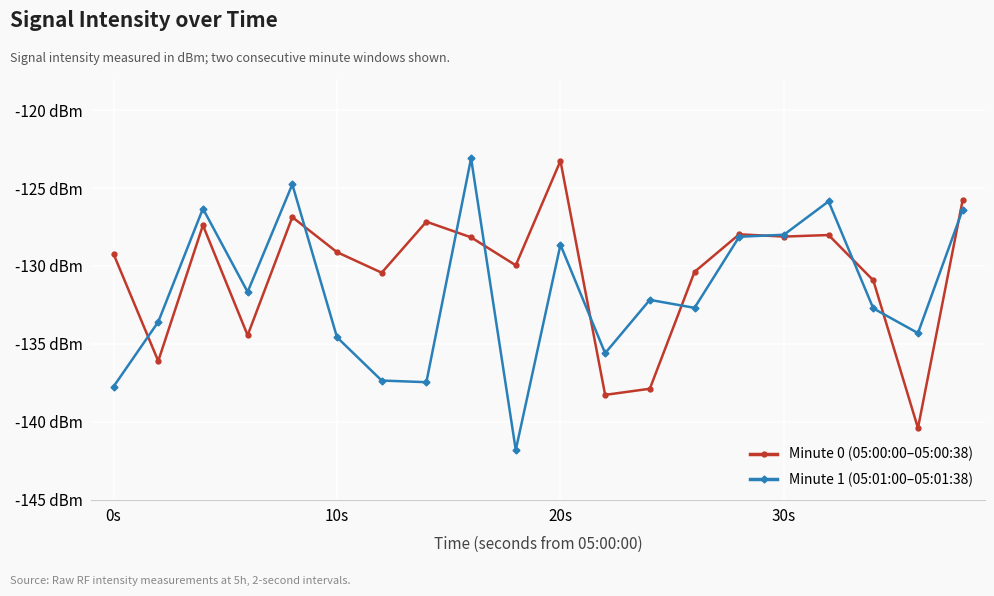

Which series ends up on top after the final intersection of Minute 1 (05:01:00–05:01:38) and Minute 0 (05:00:00–05:00:38)?

Minute 0 (05:00:00–05:00:38)